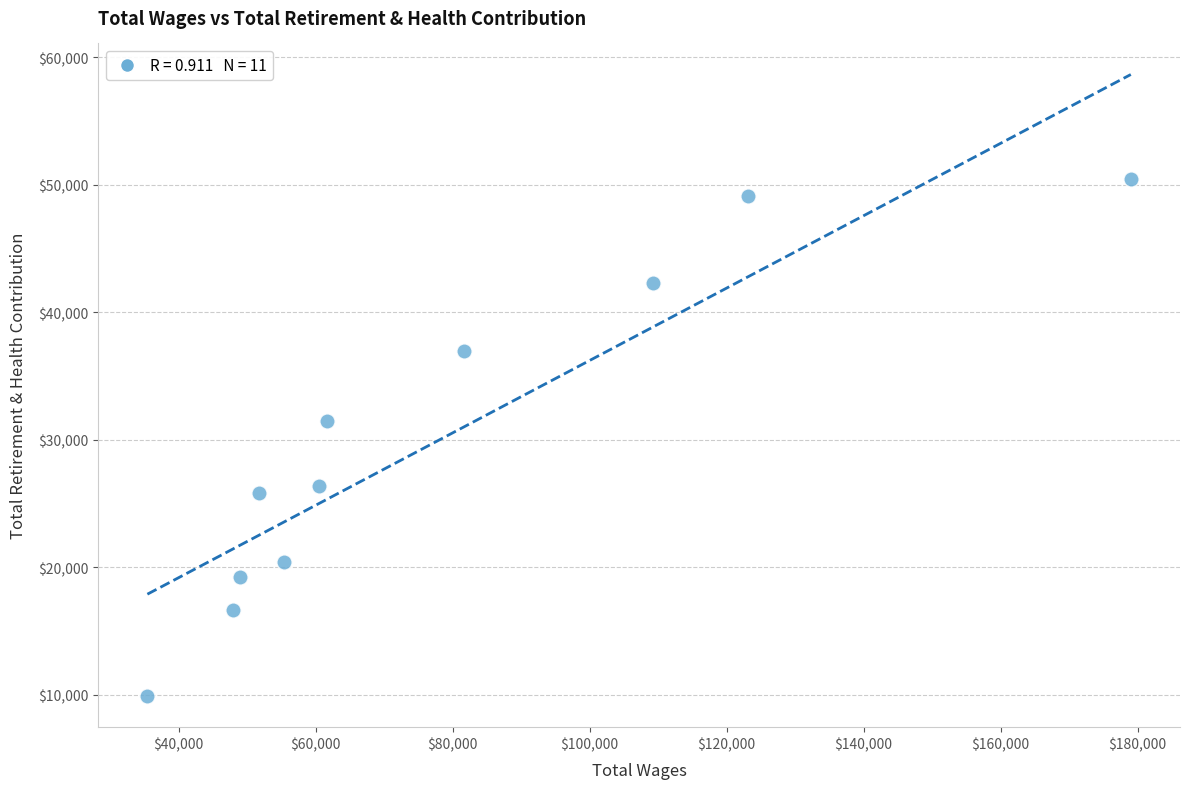

What is the range of X values (max minus min)?

143593